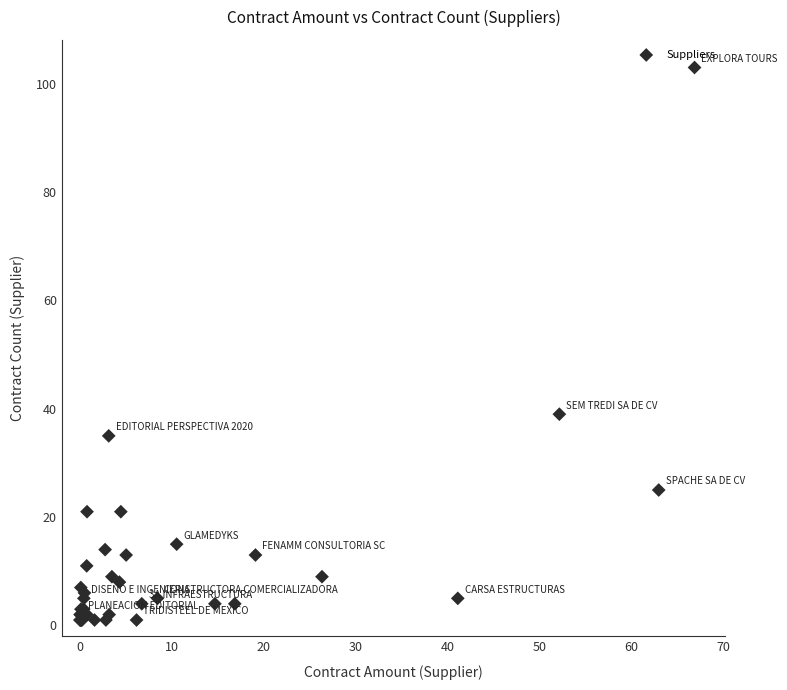

What Y value in the scatter plot is closest to 52?

39